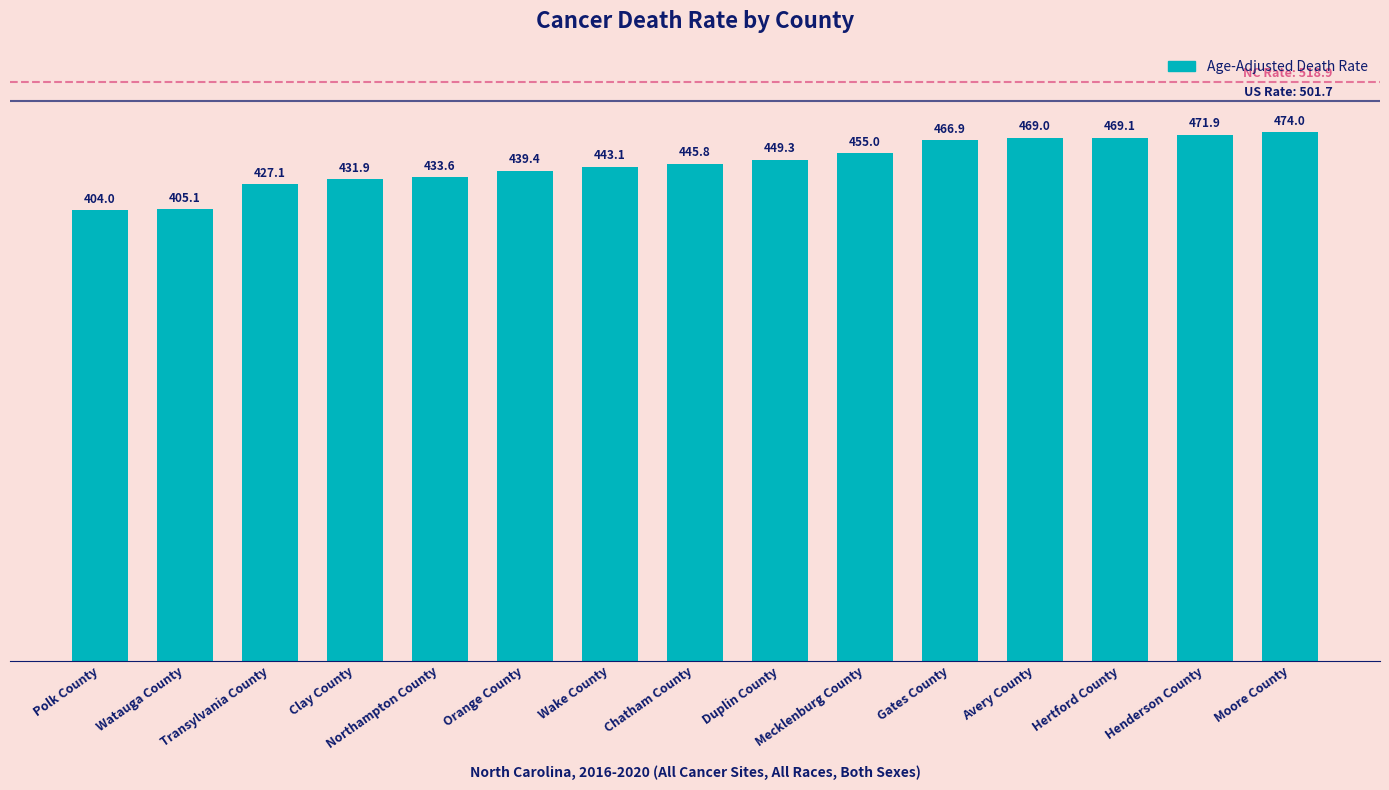

List the labels in order of value, largest first.

Moore County, Henderson County, Hertford County, Avery County, Gates County, Mecklenburg County, Duplin County, Chatham County, Wake County, Orange County, Northampton County, Clay County, Transylvania County, Watauga County, Polk County